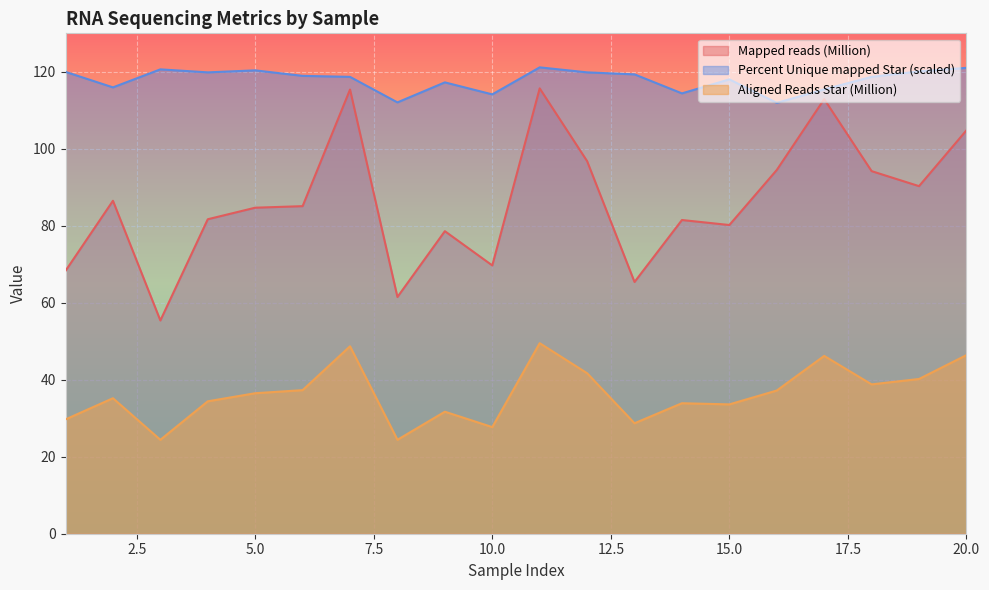

Read the Mapped reads (Million) value at 11.

115.7